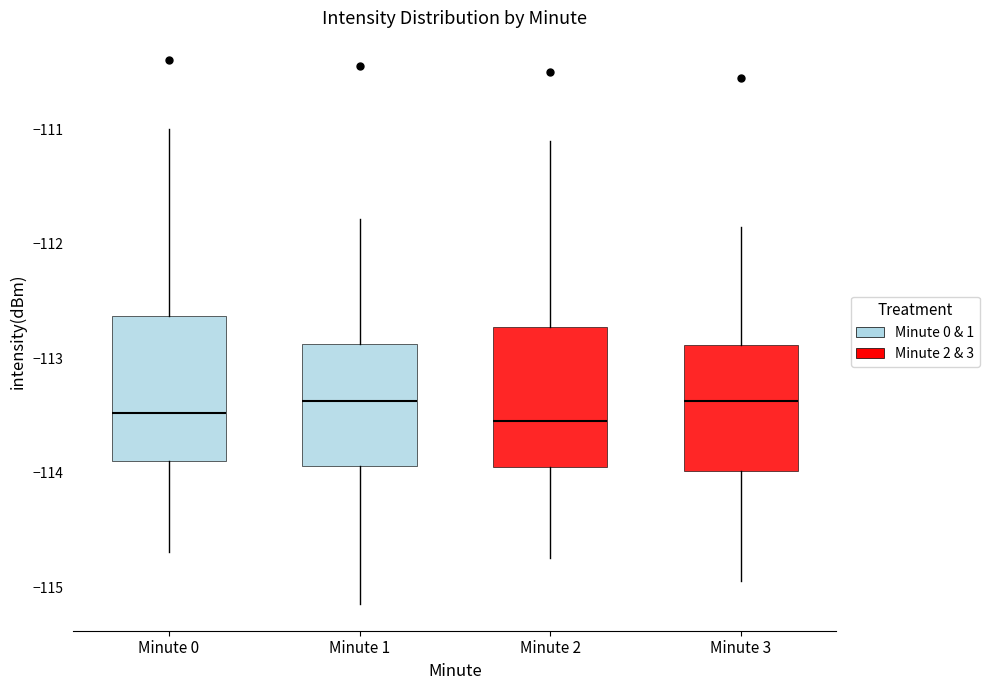

Reading left to right, read every box against the y-axis: the position of its median line, the range the box covers, and the ends of its whiskers. The values are not printed on the chart, so give them approximately, as read against the axis.

Minute 0: median -113.5, box -113.9 to -112.6, whiskers -114.7 to -111.0
Minute 1: median -113.4, box -113.9 to -112.9, whiskers -115.1 to -111.8
Minute 2: median -113.5, box -113.9 to -112.7, whiskers -114.7 to -111.1
Minute 3: median -113.4, box -114.0 to -112.9, whiskers -114.9 to -111.8